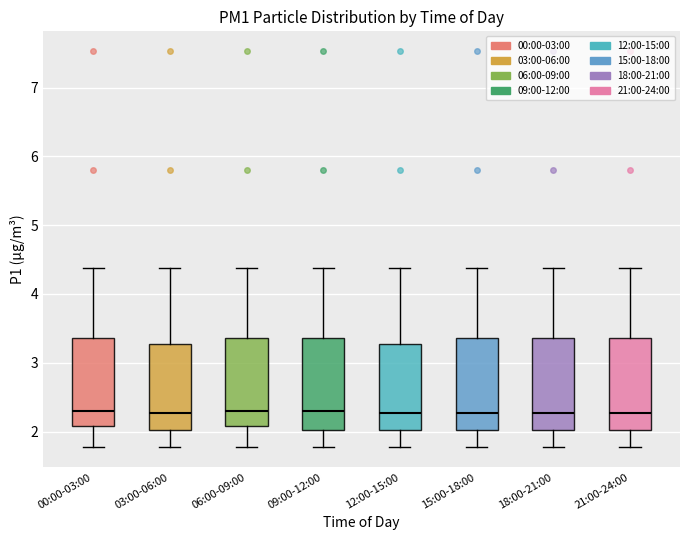

Reading left to right, transcribe this box plot: for each box, give where its median line is, the range the box spans, and where its two whiskers end, as read against the y-axis. The values are not printed on the chart, so give them approximately, as read against the axis.

00:00-03:00: median 2.3, box 2.1 to 3.4, whiskers 1.8 to 4.4
03:00-06:00: median 2.3, box 2.0 to 3.3, whiskers 1.8 to 4.4
06:00-09:00: median 2.3, box 2.1 to 3.4, whiskers 1.8 to 4.4
09:00-12:00: median 2.3, box 2.0 to 3.4, whiskers 1.8 to 4.4
12:00-15:00: median 2.3, box 2.0 to 3.3, whiskers 1.8 to 4.4
15:00-18:00: median 2.3, box 2.0 to 3.4, whiskers 1.8 to 4.4
18:00-21:00: median 2.3, box 2.0 to 3.4, whiskers 1.8 to 4.4
21:00-24:00: median 2.3, box 2.0 to 3.4, whiskers 1.8 to 4.4